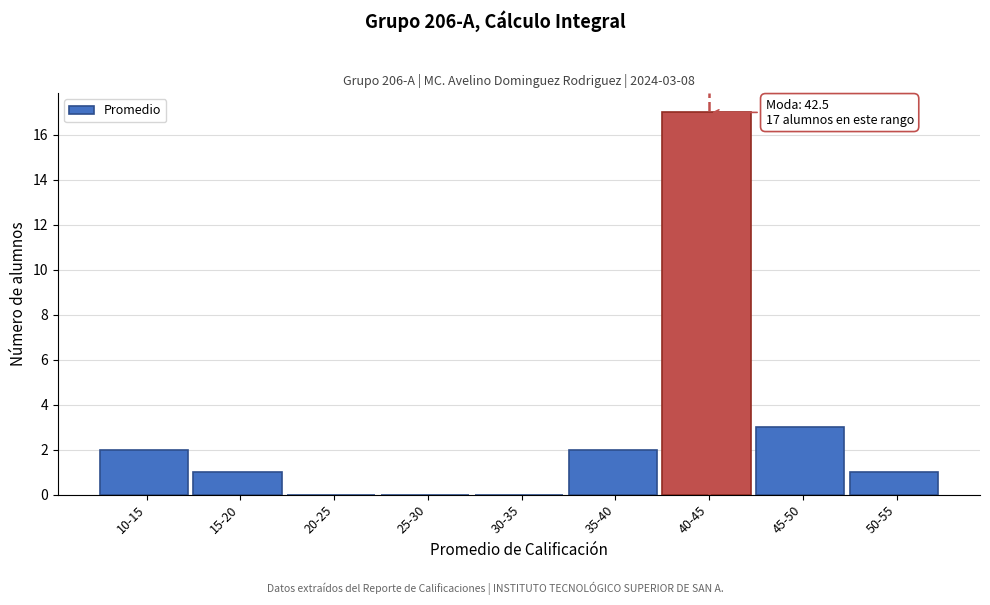

Reading left to right, transcribe all the data shown in this chart.

10-15=2	15-20=1	20-25=0	25-30=0	30-35=0	35-40=2	40-45=17	45-50=3	50-55=1